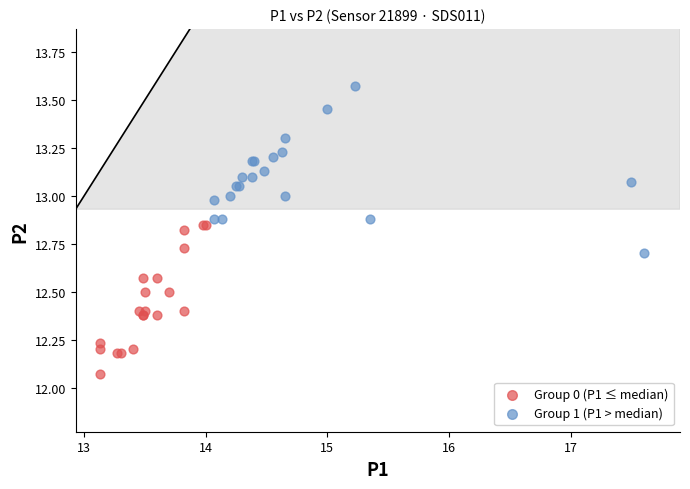

Which series has the widest spread of Y values?

Group 1 (P1 > median)